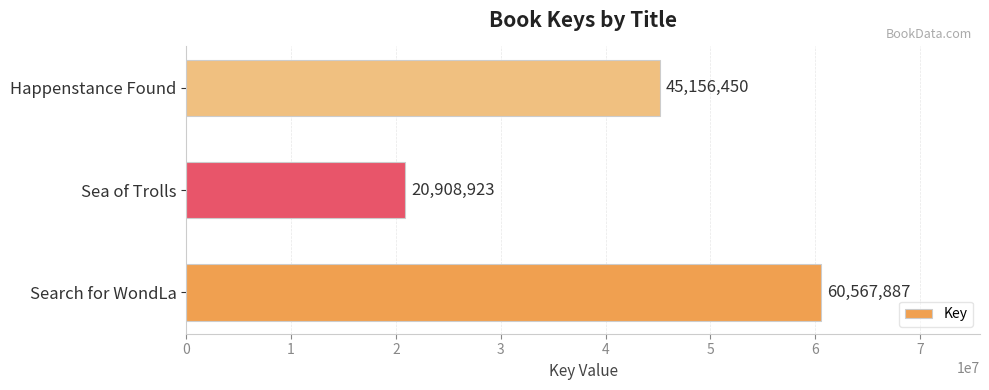

The chart shows a value of 45156450 at Happenstance Found. True or false?

True